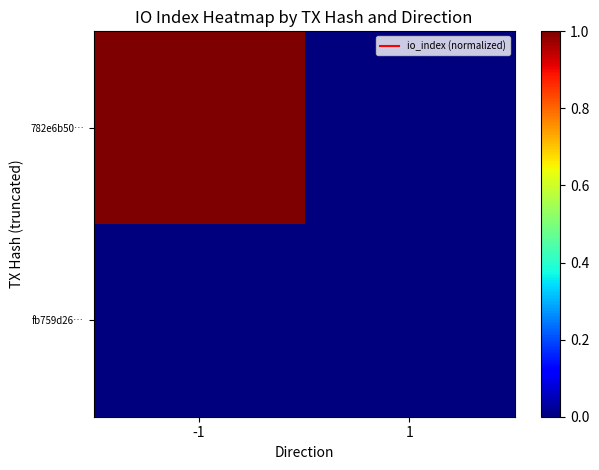

Which series has the largest total across all categories?

782e6b50…